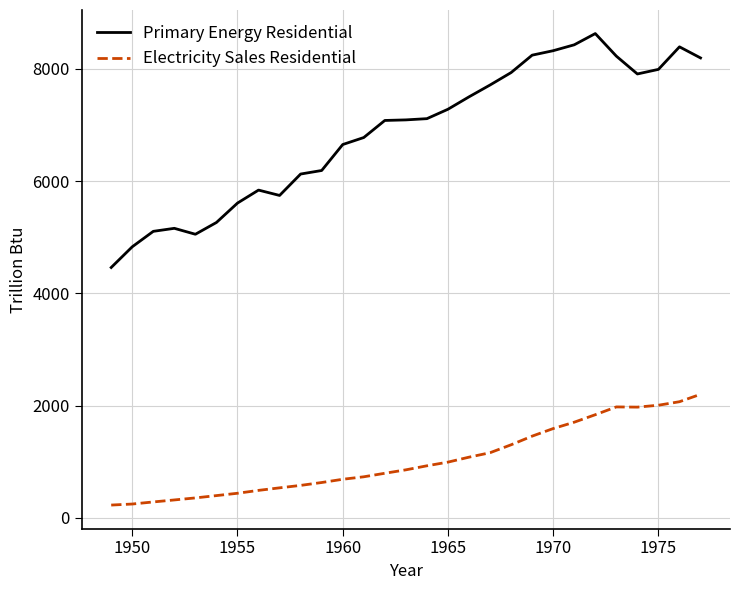

True or false: Electricity Sales Residential and Primary Energy Residential intersect in this chart.

False